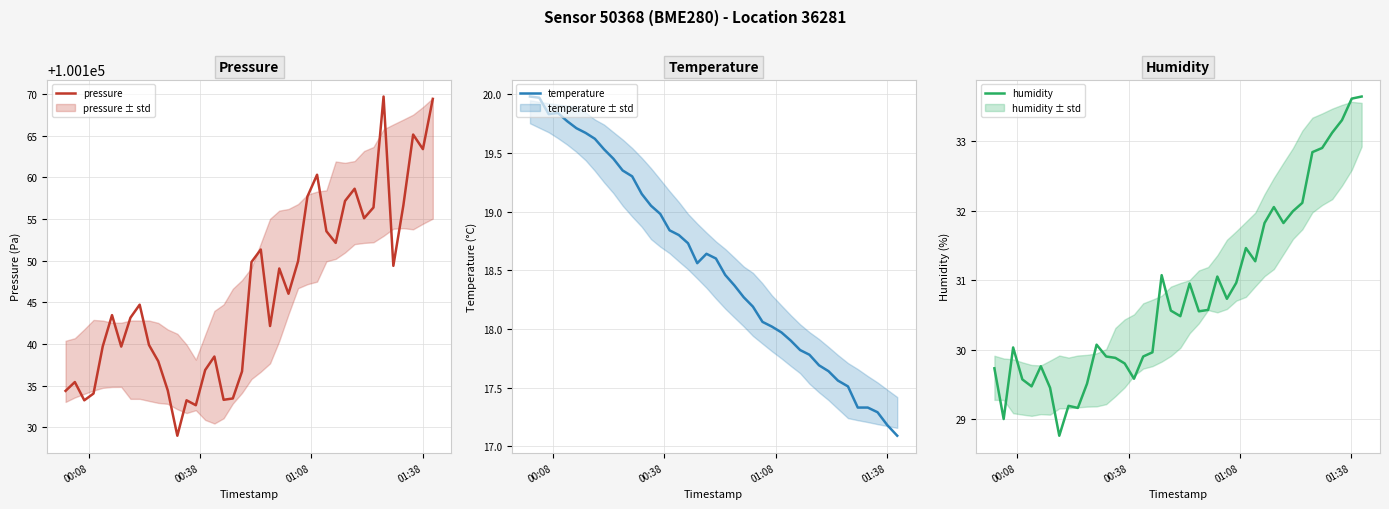

What is the difference between the maximum and second lowest values in the pressure series?

37.0